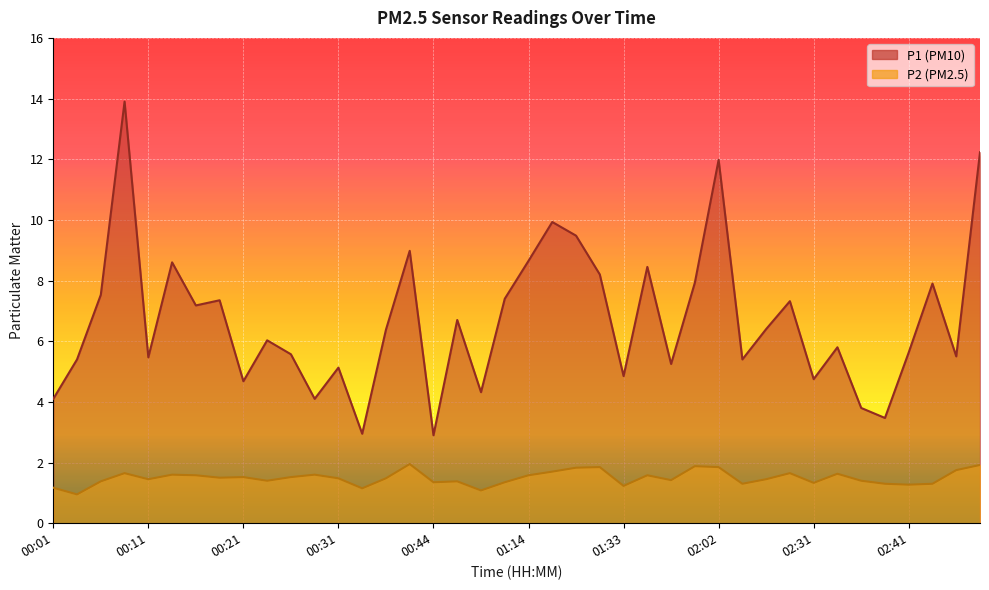

Rank the categories by P2 value from highest to lowest.

00:42, 02:48, 01:53, 01:31, 02:02, 01:19, 02:46, 01:16, 00:09, 02:29, 02:34, 00:14, 00:28, 00:16, 01:14, 01:42, 00:21, 00:26, 00:18, 00:31, 00:39, 00:11, 02:17, 01:51, 00:23, 02:36, 00:06, 00:57, 00:44, 01:12, 02:31, 02:04, 02:39, 02:43, 02:41, 01:33, 00:01, 00:37, 00:59, 00:04